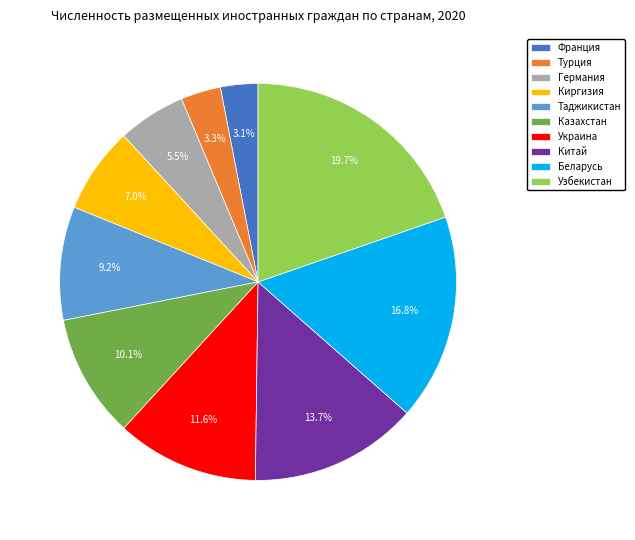

True or false: Беларусь accounts for 28% of the total.

False